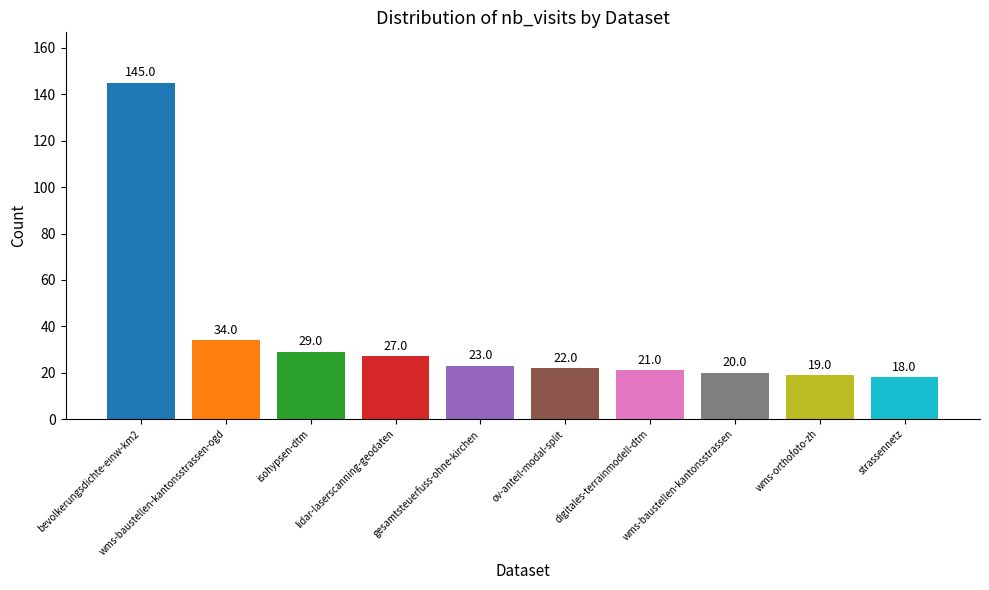

How many distinct data groups are displayed?

1